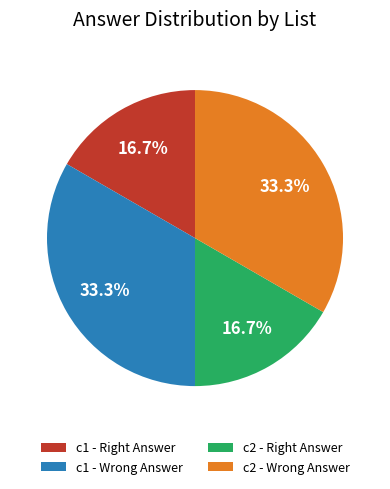

Is there a majority slice in this chart?

No